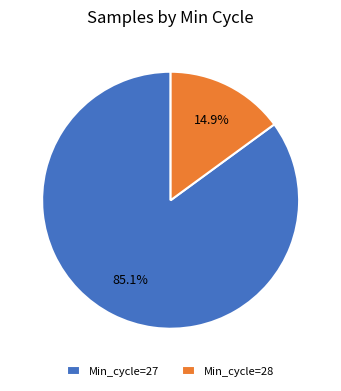

Is the sum of Min_cycle=27 and Min_cycle=28 greater than half?

Yes